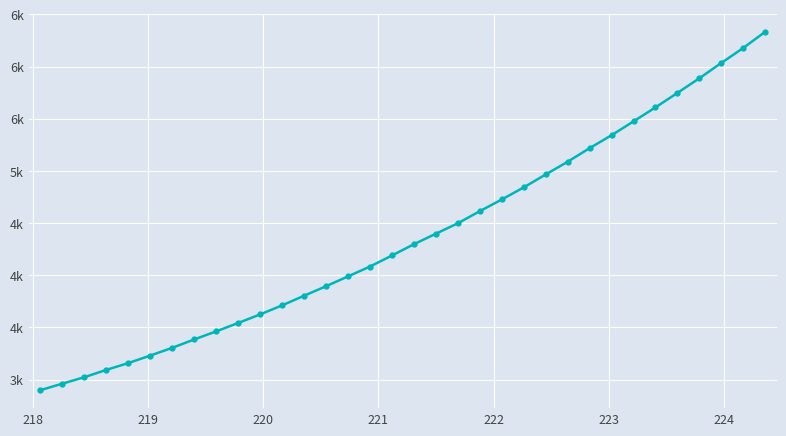

Is this an area chart (filled region under the line)?

No